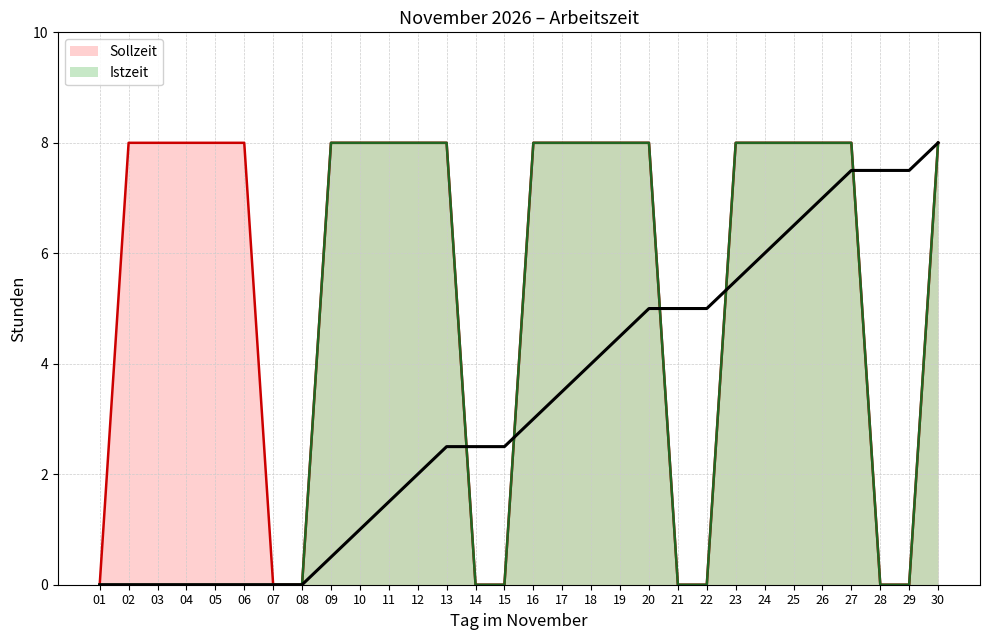

True or false: Istzeit and Sollzeit cross at least once.

False